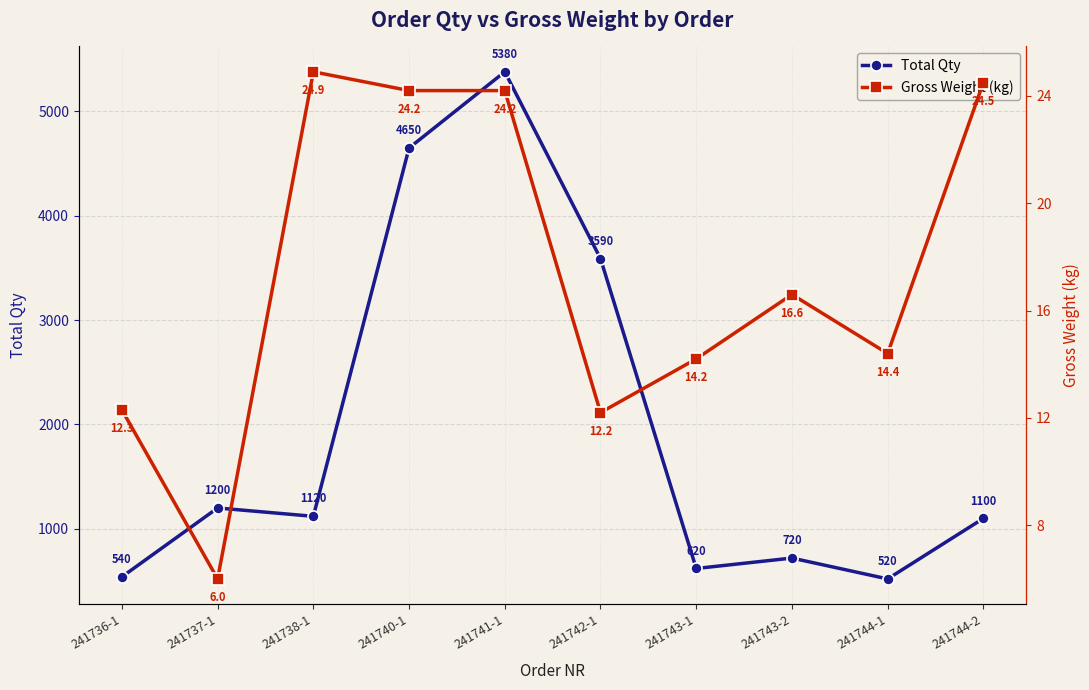

Reading right to left, what are all the values shown in this chart?

Total Qty: 241744-2=1100.0	241744-1=520.0	241743-2=720.0	241743-1=620.0	241742-1=3590.0	241741-1=5380.0	241740-1=4650.0	241738-1=1120.0	241737-1=1200.0	241736-1=540.0
Gross Weight (kg): 241744-2=24.5	241744-1=14.4	241743-2=16.6	241743-1=14.2	241742-1=12.2	241741-1=24.2	241740-1=24.2	241738-1=24.9	241737-1=6.0	241736-1=12.3